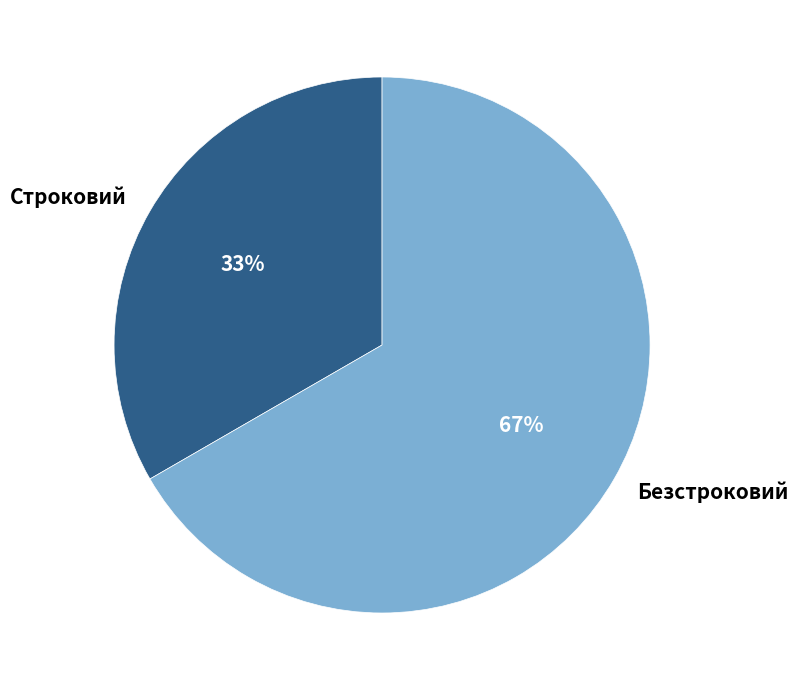

To the nearest percent, what percentage of the pie is Безстроковий?

67%